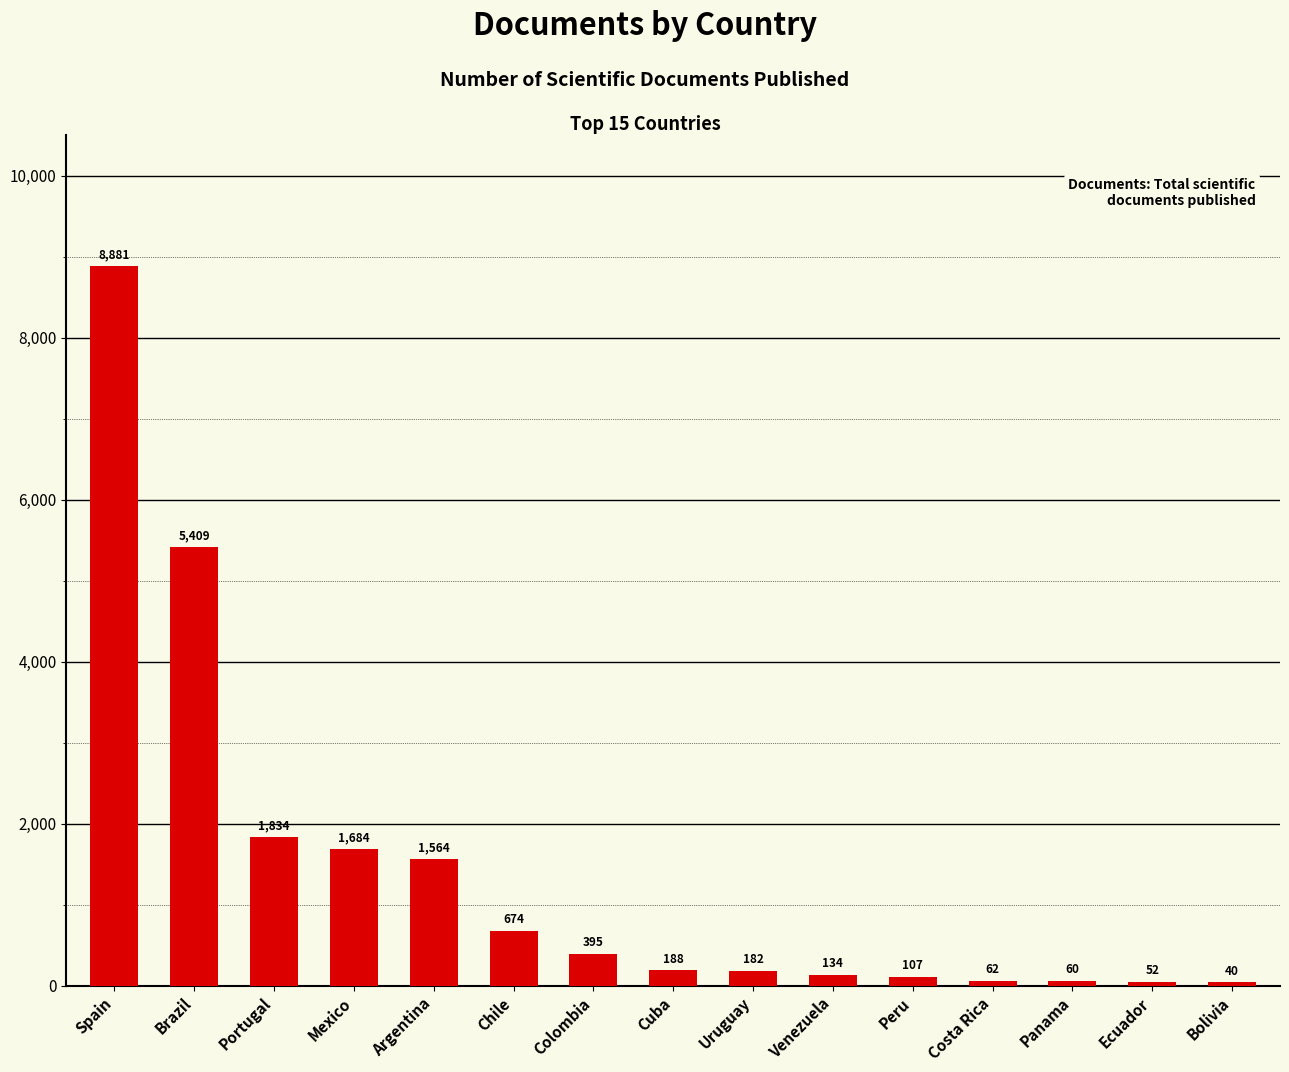

Rank the categories by value from highest to lowest.

Spain, Brazil, Portugal, Mexico, Argentina, Chile, Colombia, Cuba, Uruguay, Venezuela, Peru, Costa Rica, Panama, Ecuador, Bolivia